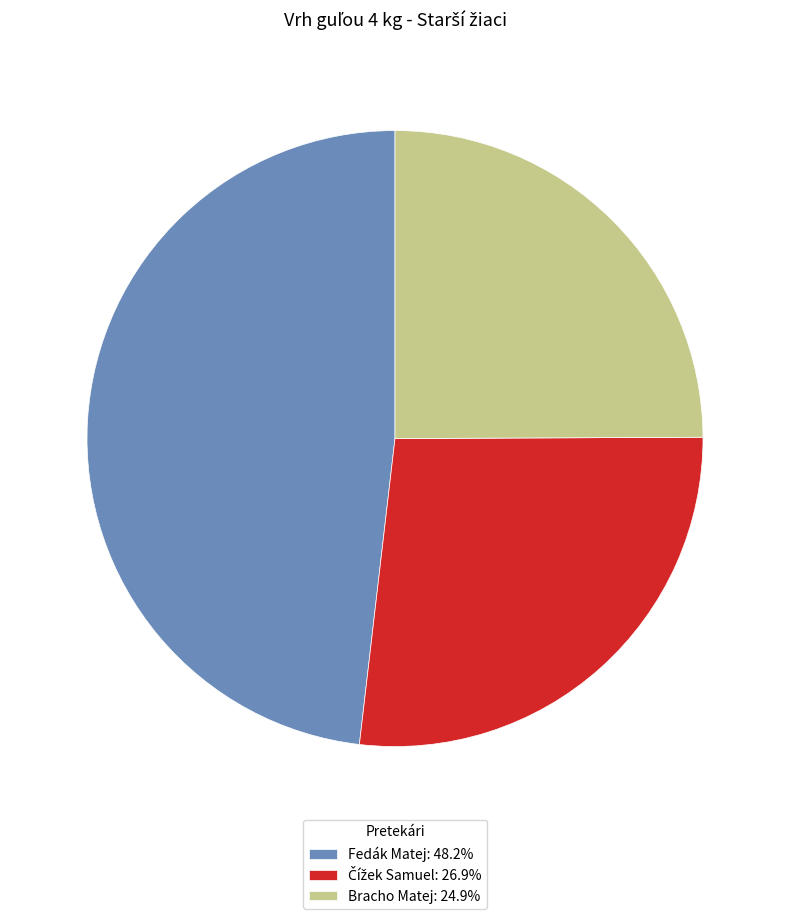

Is there any slice that represents more than half of the pie?

No